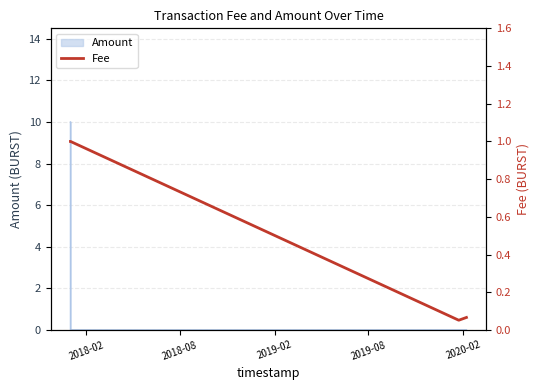

What is the difference between the second highest and second lowest values?

0.9